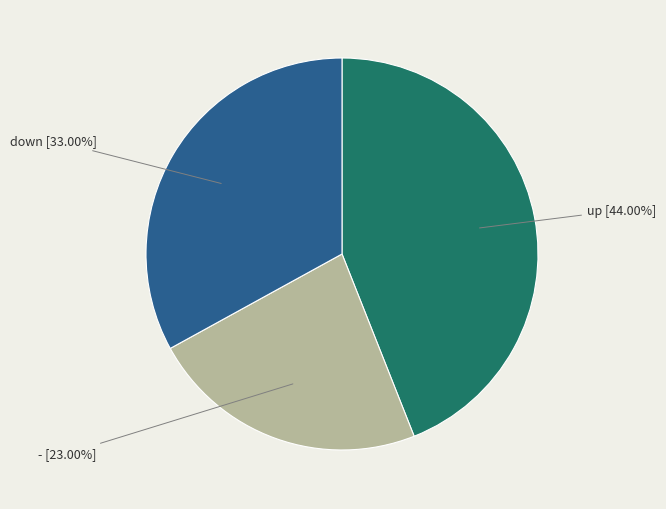

Does any single category account for the majority?

No